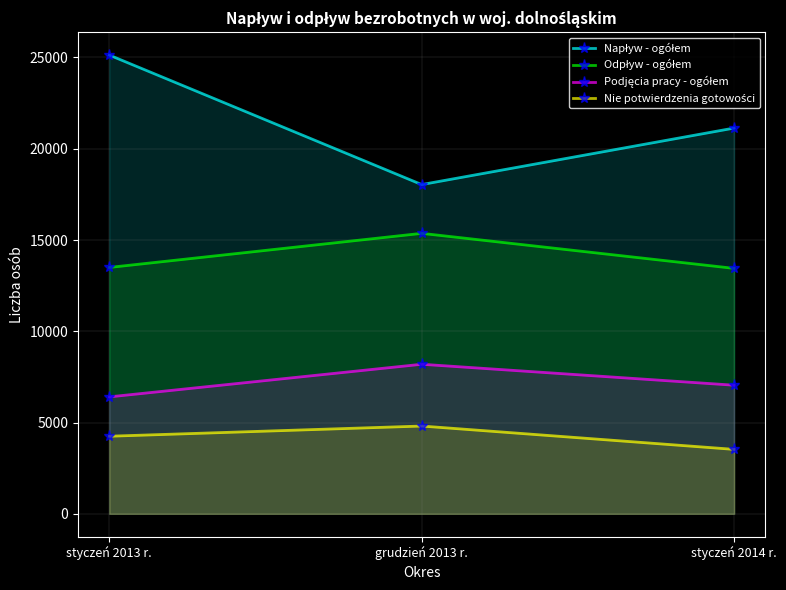

Which series has the largest total across all categories?

Napływ - ogółem